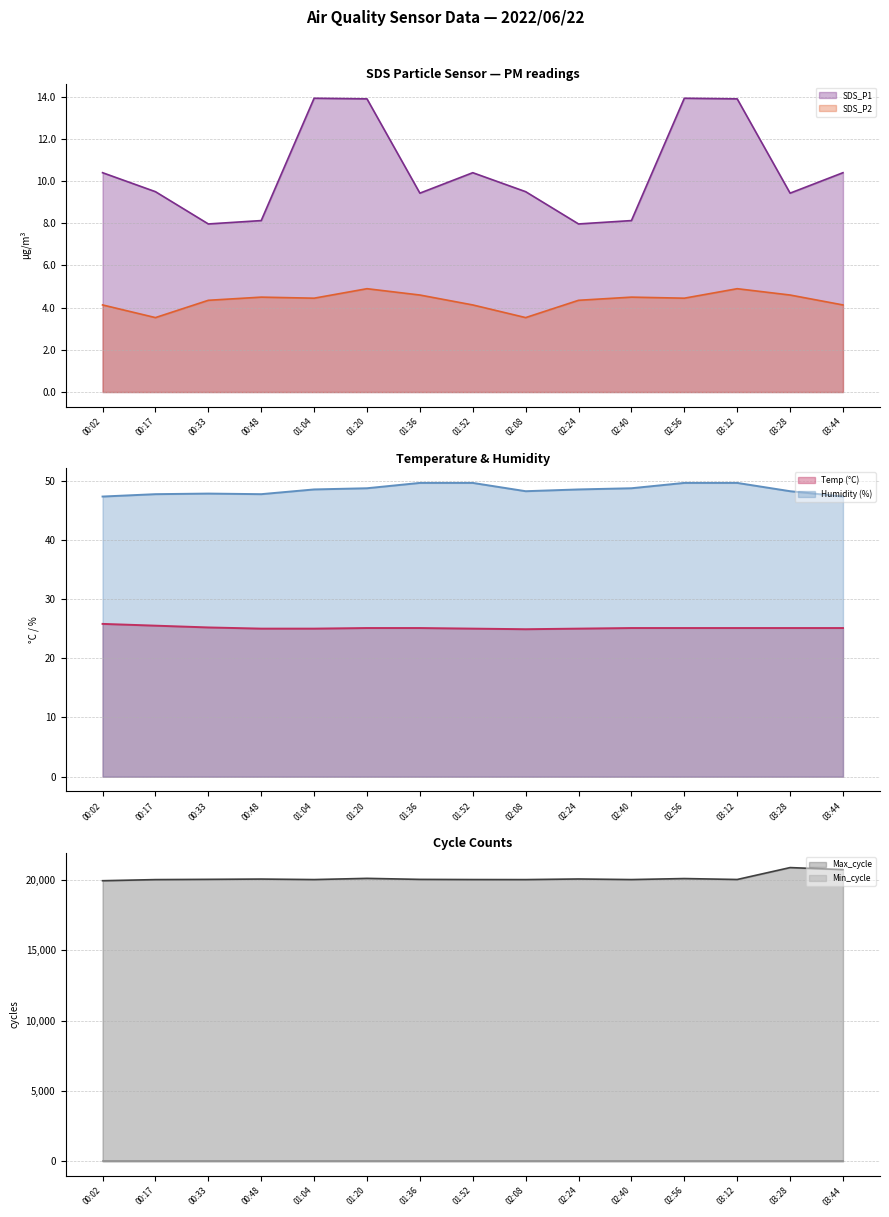

True or false: Max_cycle and SDS_P1 cross at least once.

False